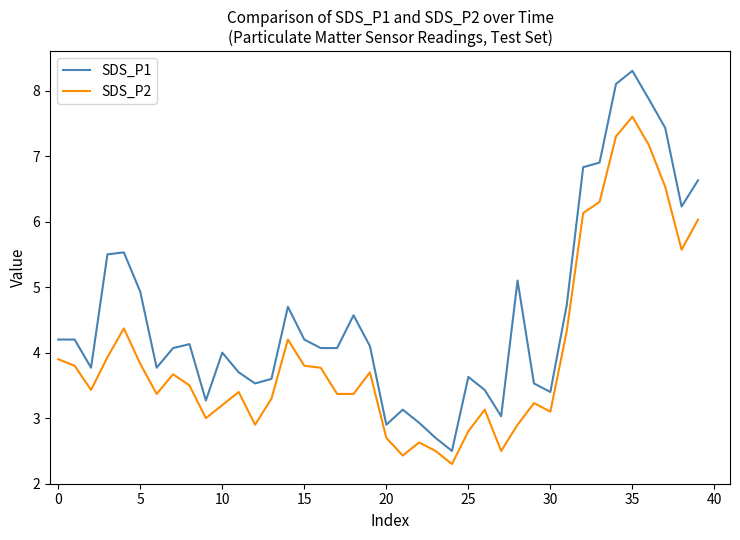

List the series in order of their overall mean, lowest first.

SDS_P2, SDS_P1